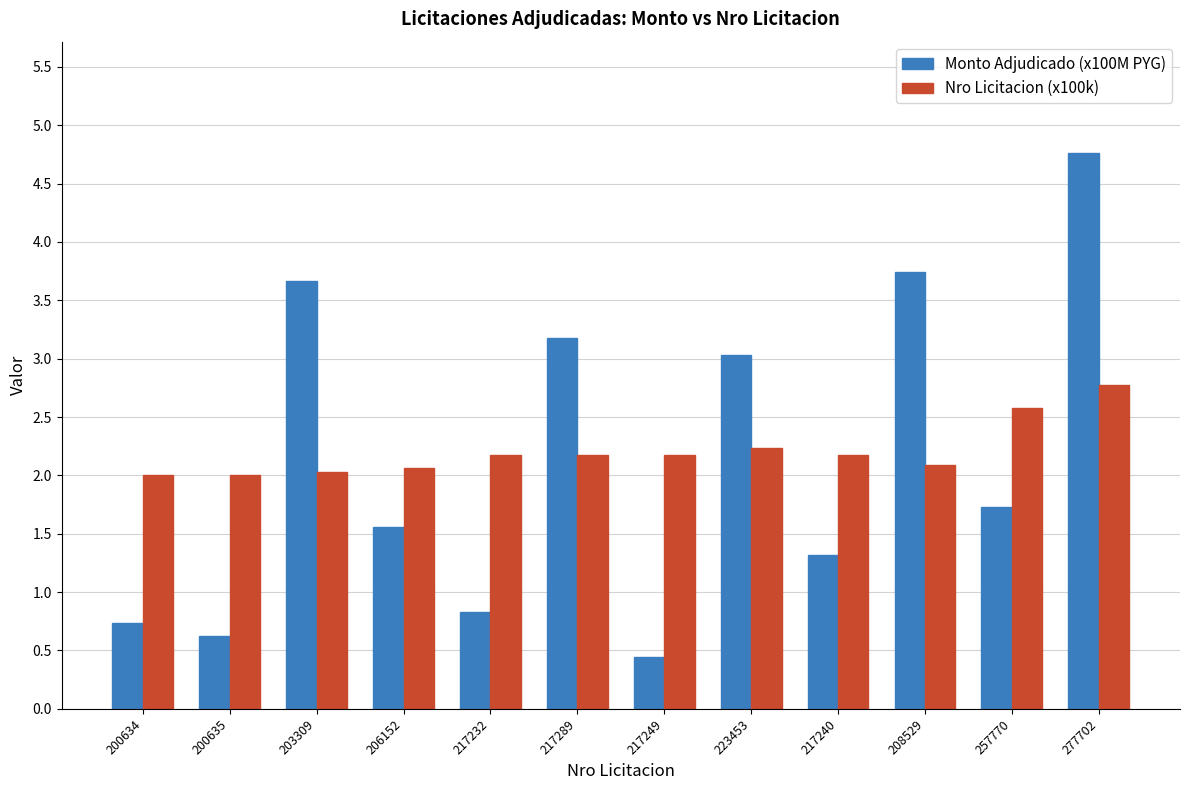

What are all the series names shown in the legend?

Monto Adjudicado (x100M PYG), Nro Licitacion (x100k)